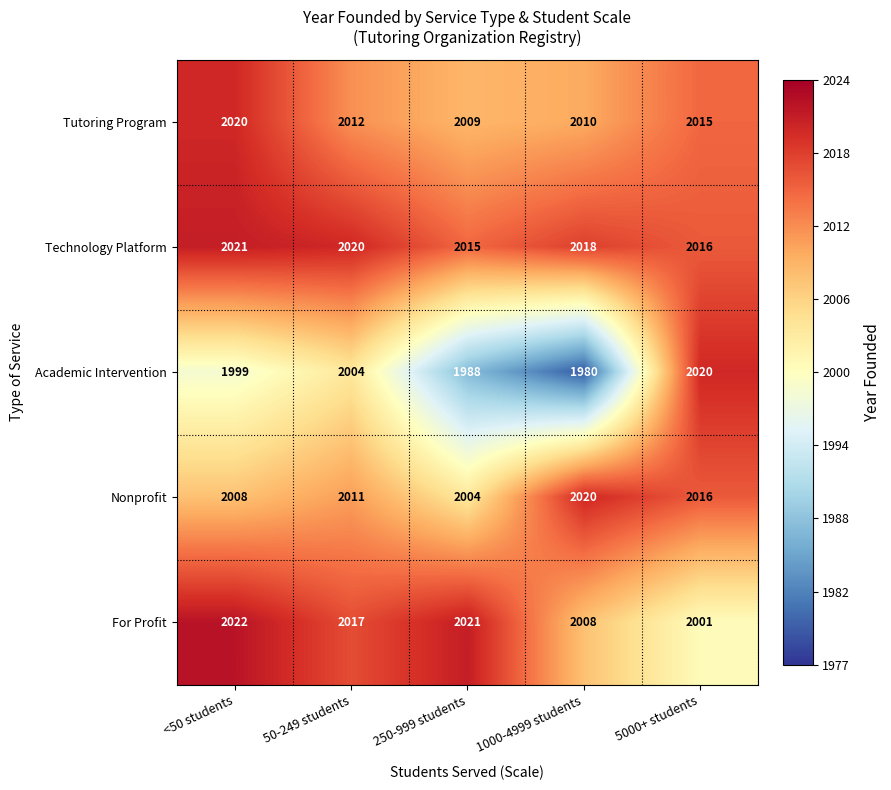

What is the difference between the maximum and second lowest values in the Nonprofit series?

12